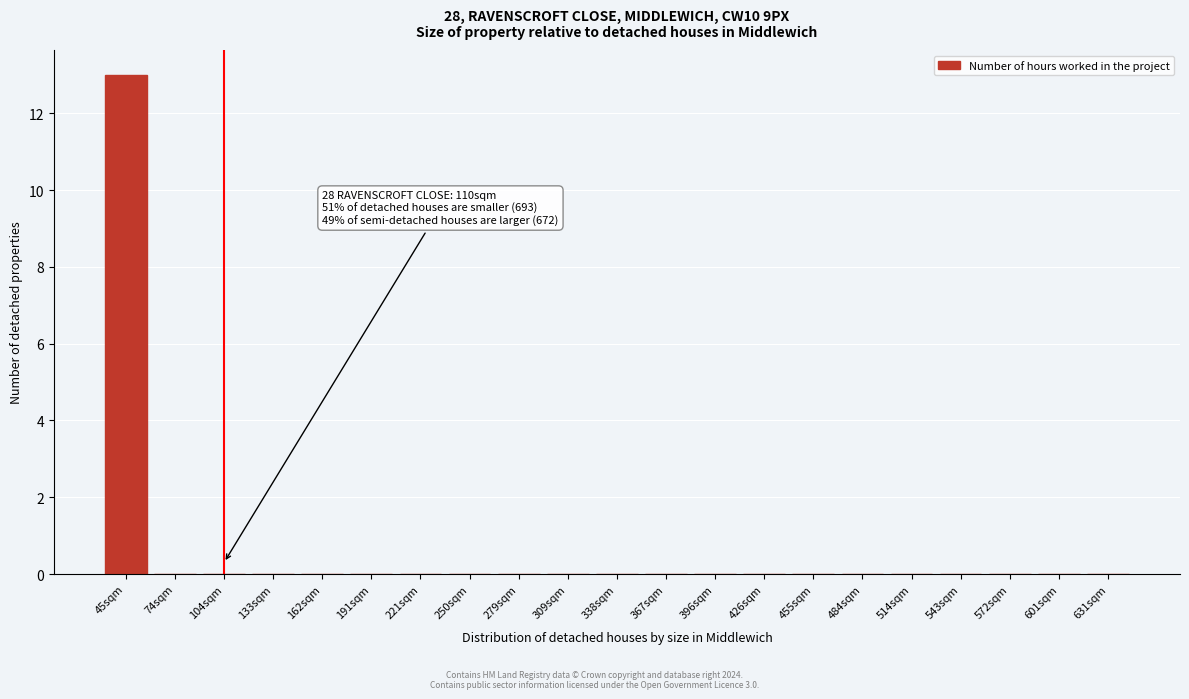

Reading left to right, transcribe all the data shown in this chart.

45sqm=13	74sqm=0	104sqm=0	133sqm=0	162sqm=0	191sqm=0	221sqm=0	250sqm=0	279sqm=0	309sqm=0	338sqm=0	367sqm=0	396sqm=0	426sqm=0	455sqm=0	484sqm=0	514sqm=0	543sqm=0	572sqm=0	601sqm=0	631sqm=0